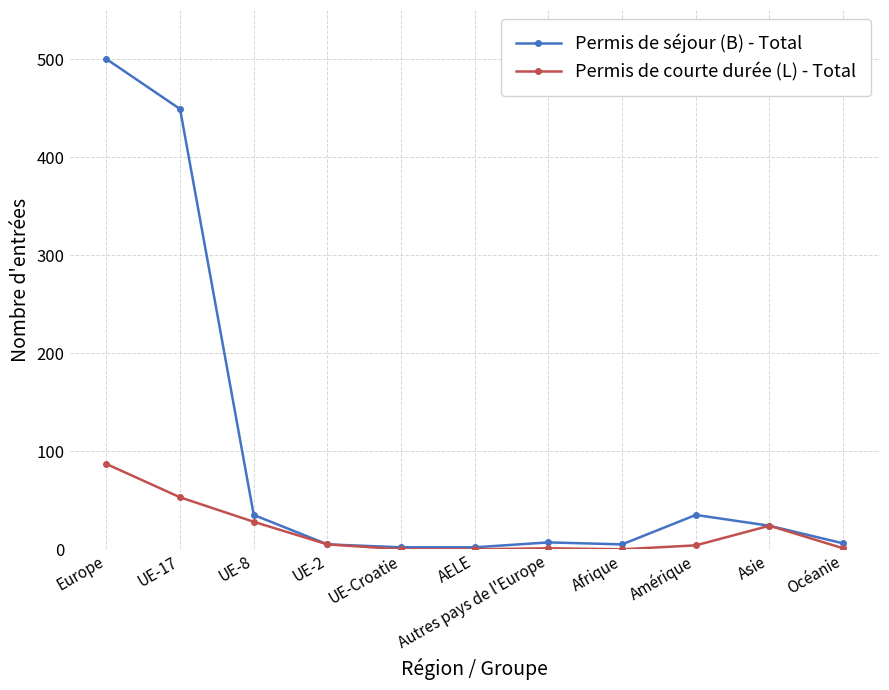

What is the label of the 4th point from the left?

UE-2